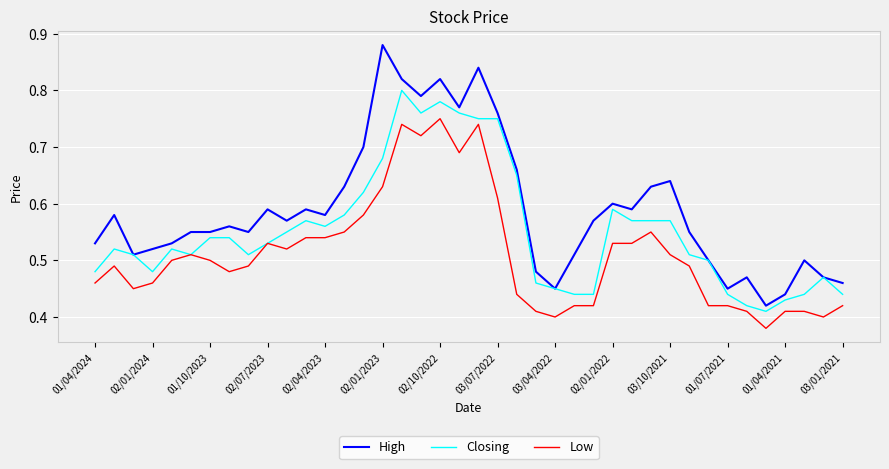

Count the number of categories in the chart.

40